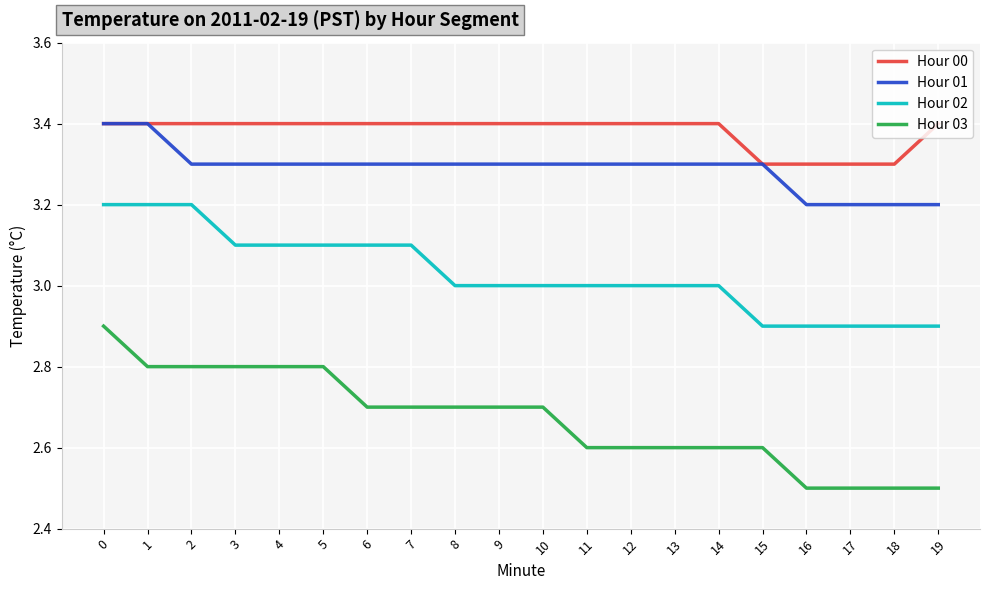

What is the total value across all series at 18?

11.9